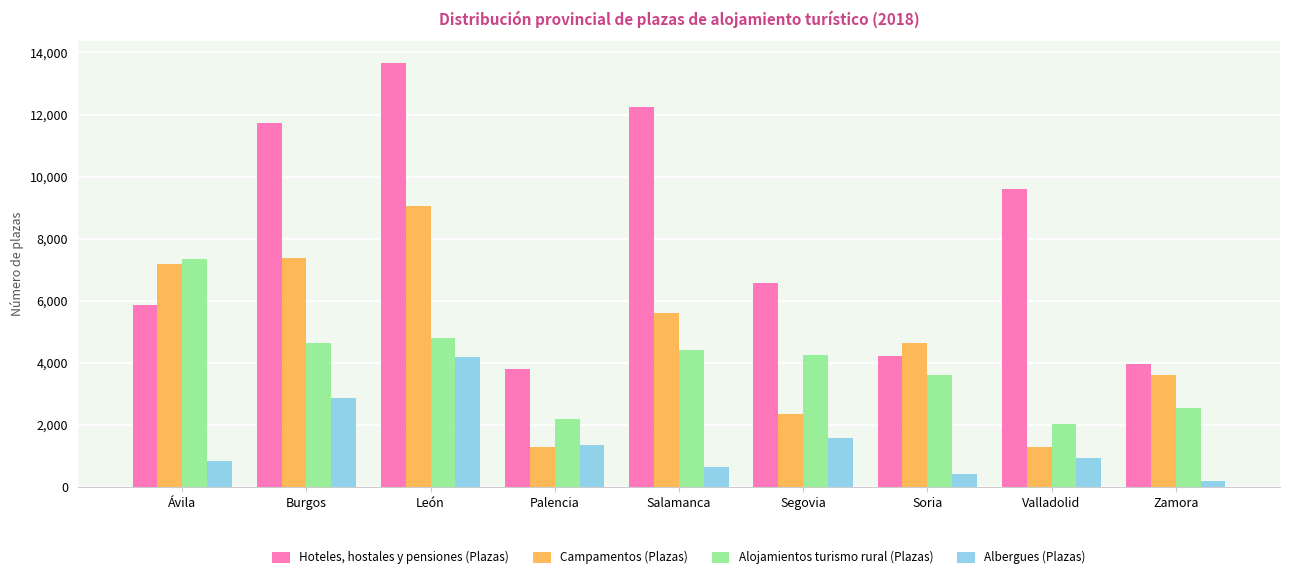

What is the sum of all Albergues (Plazas) values?

12918